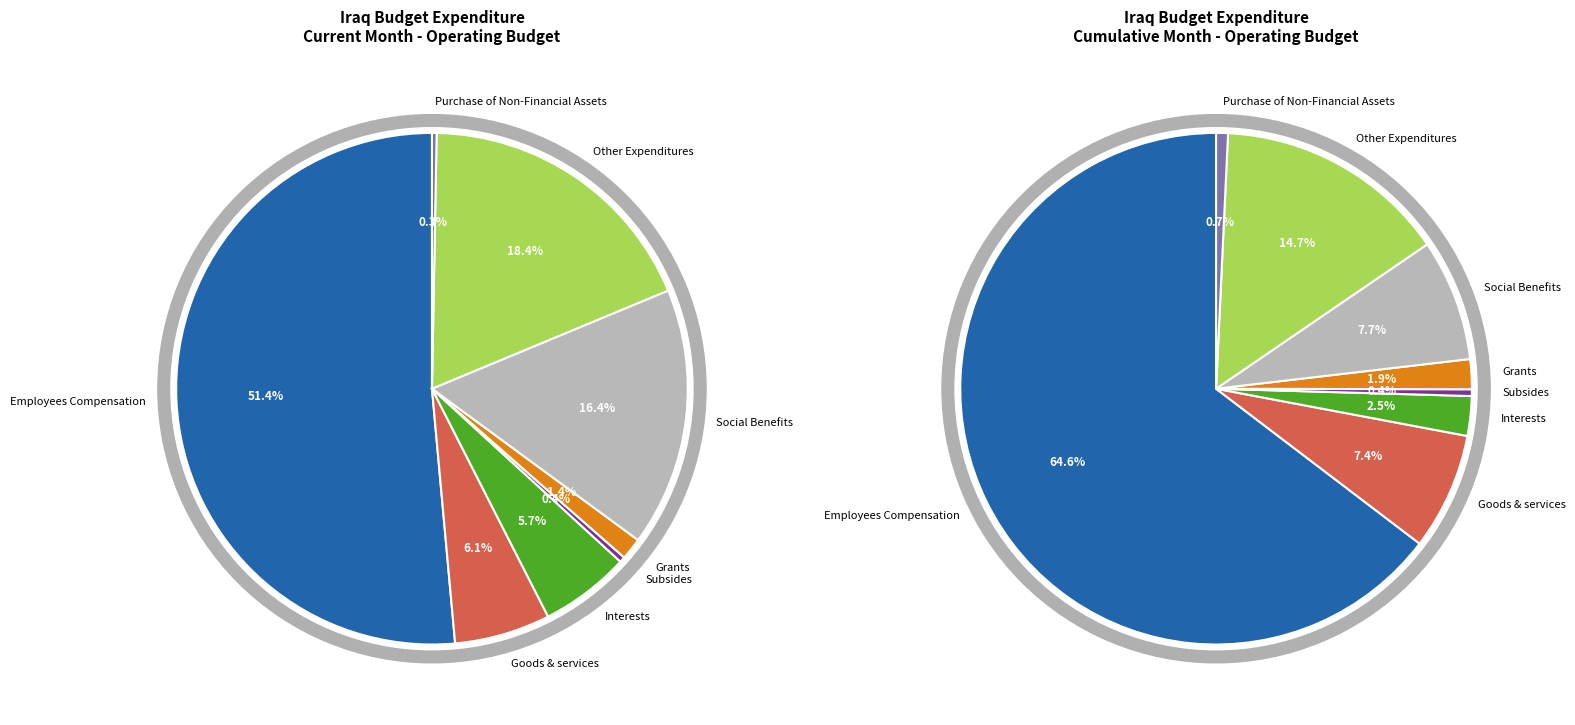

What percentage is NOT represented by Goods & services?

93.9%